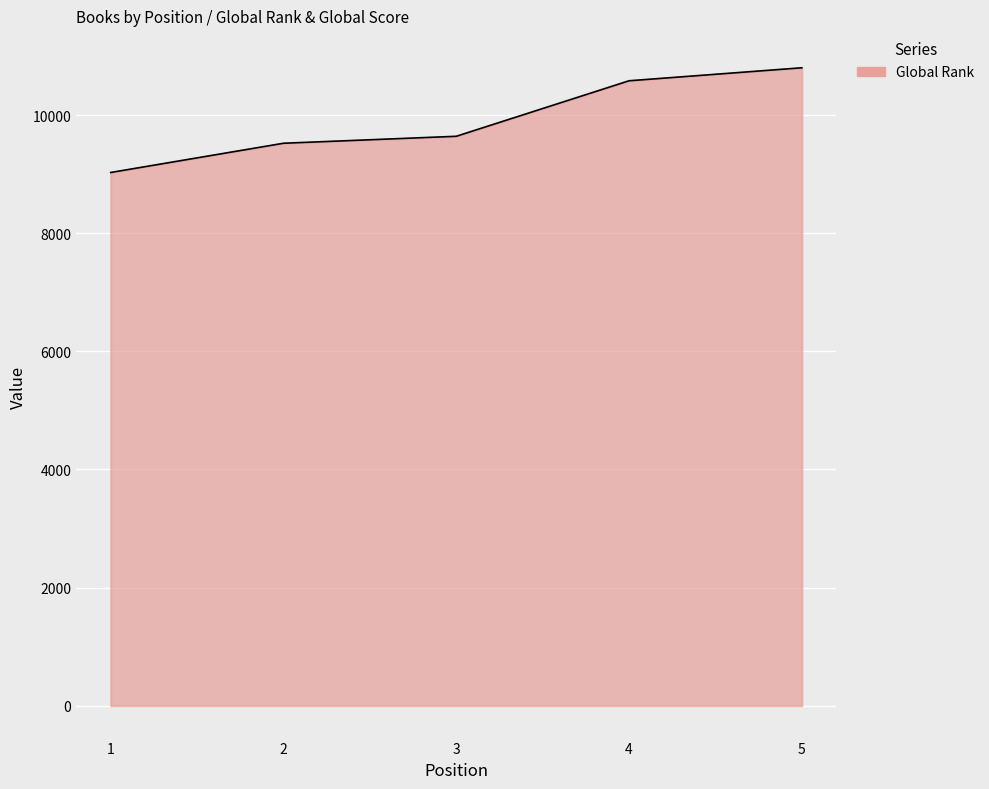

List the labels in order of value, smallest first.

1, 2, 3, 4, 5